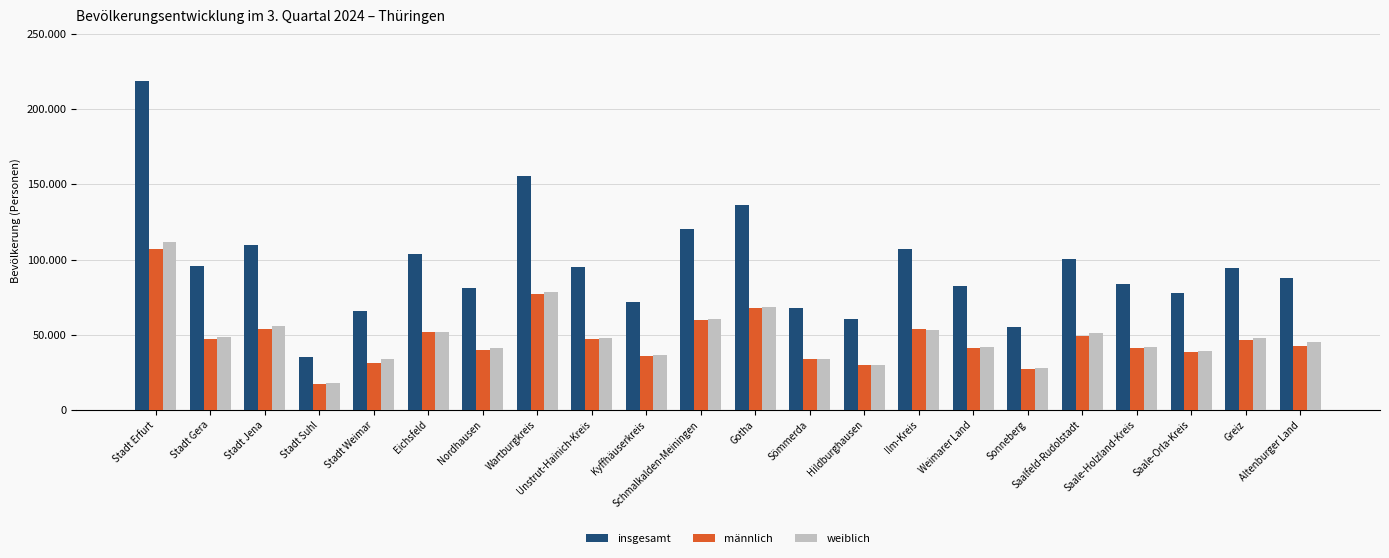

List the series in order of their peak value, highest first.

insgesamt, weiblich, männlich